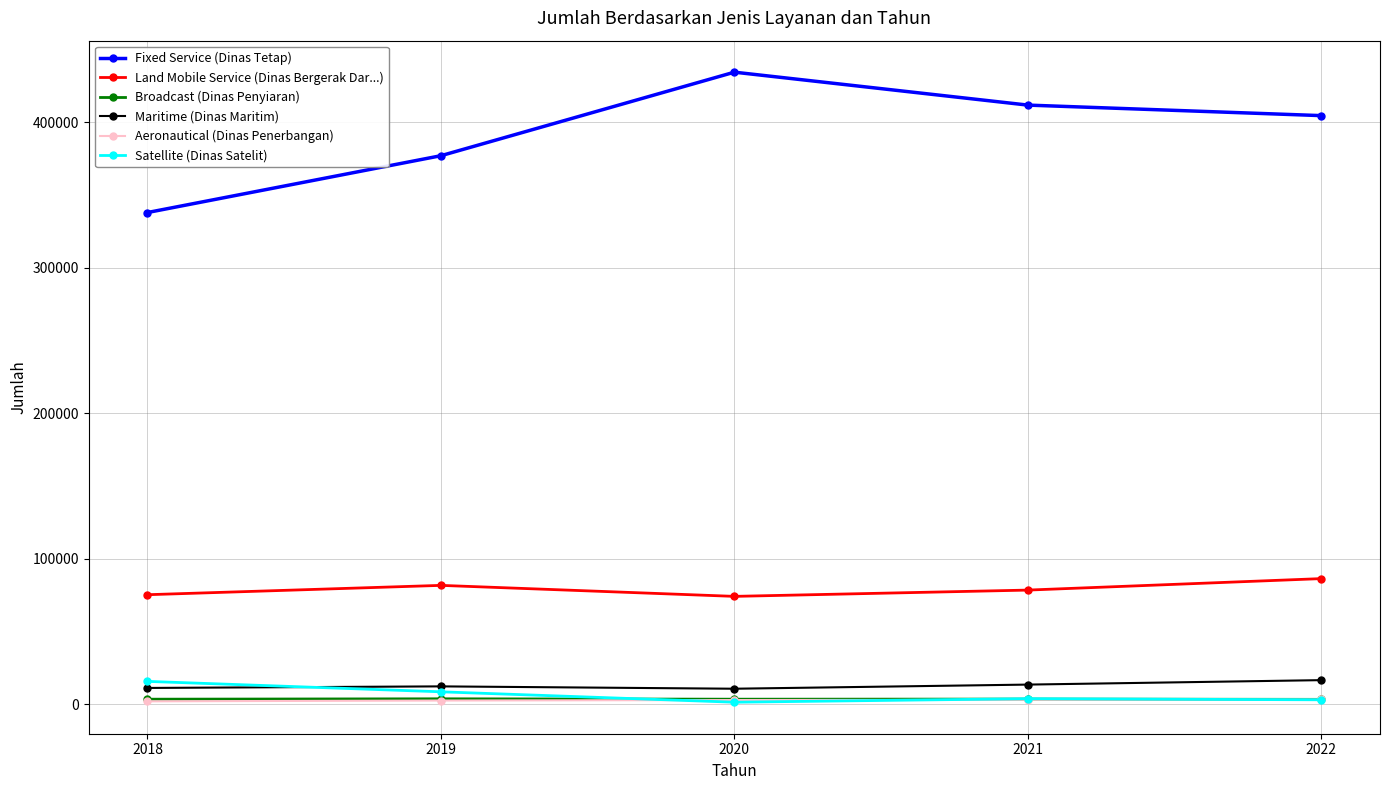

True or false: Satellite (Dinas Satelit) and Land Mobile Service (Dinas Bergerak Dar...) cross at least once.

False